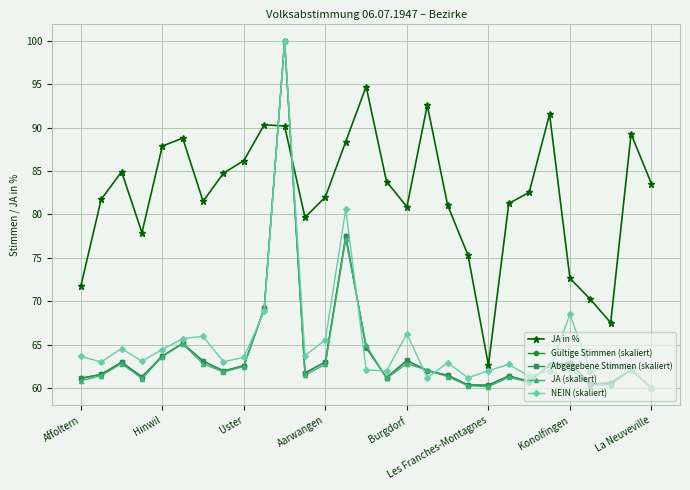

What is the value of the Abgegebene Stimmen (skaliert) point at the 20th from the left?

60.3